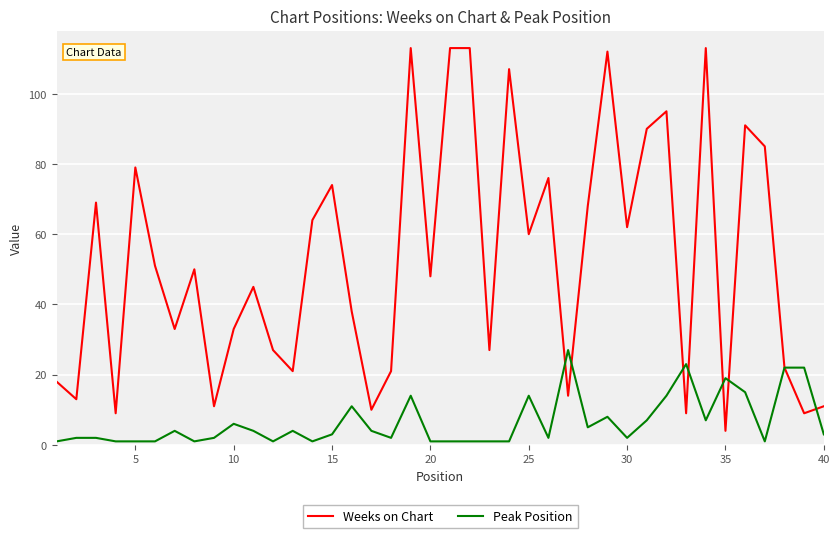

Count the number of data series in this chart.

2